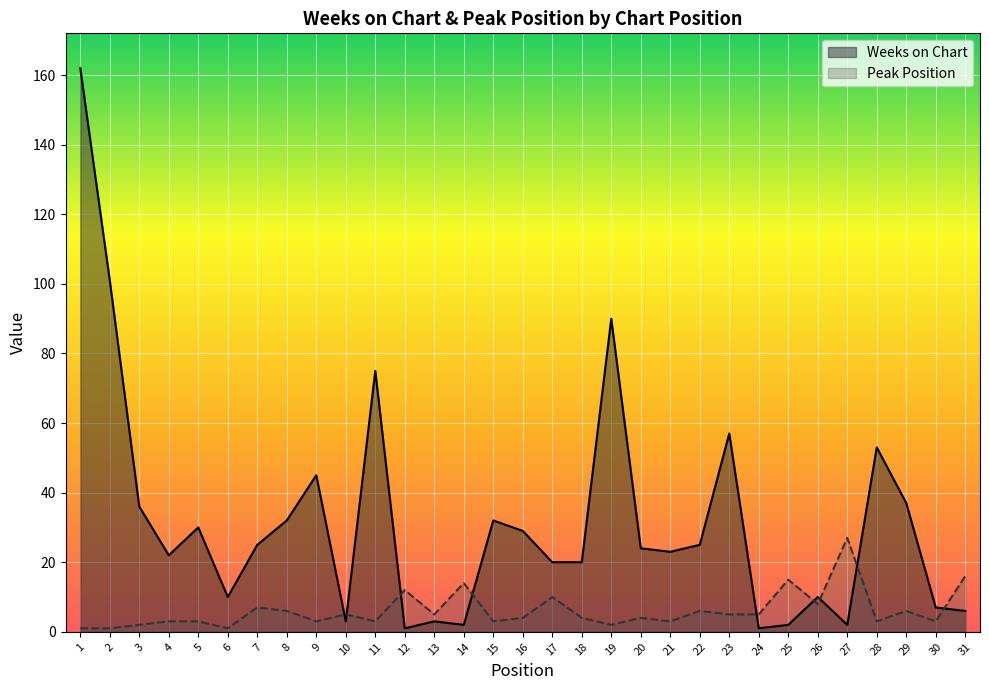

At which category does Peak Position reach its first local valley?

6